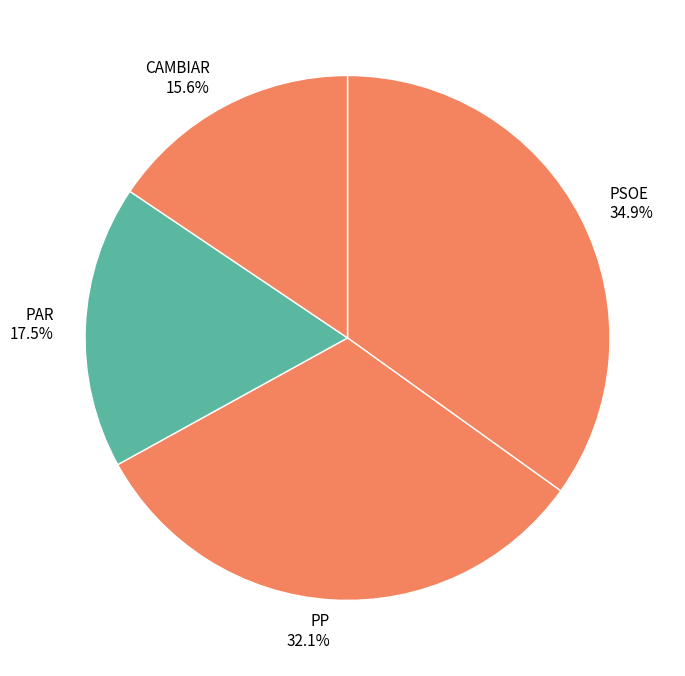

Does PP account for over 50% of the chart?

No